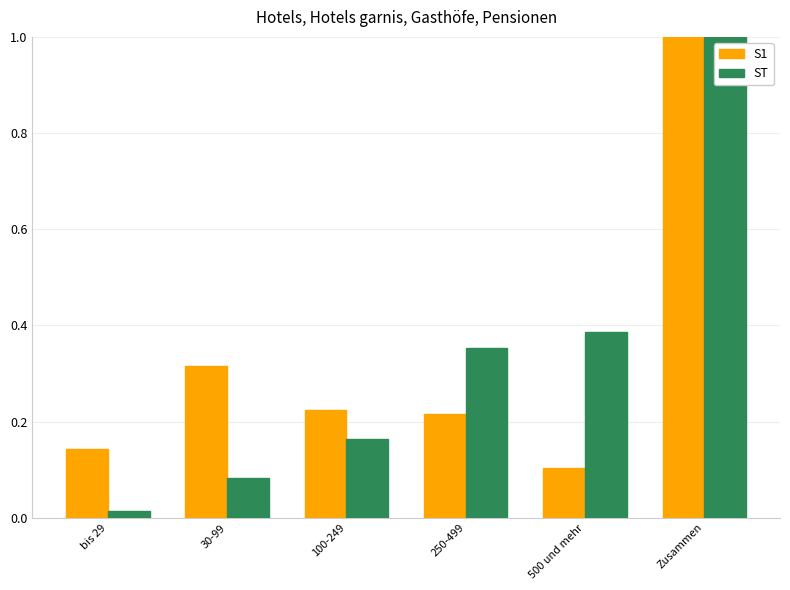

Which series has the largest range (max minus min)?

ST